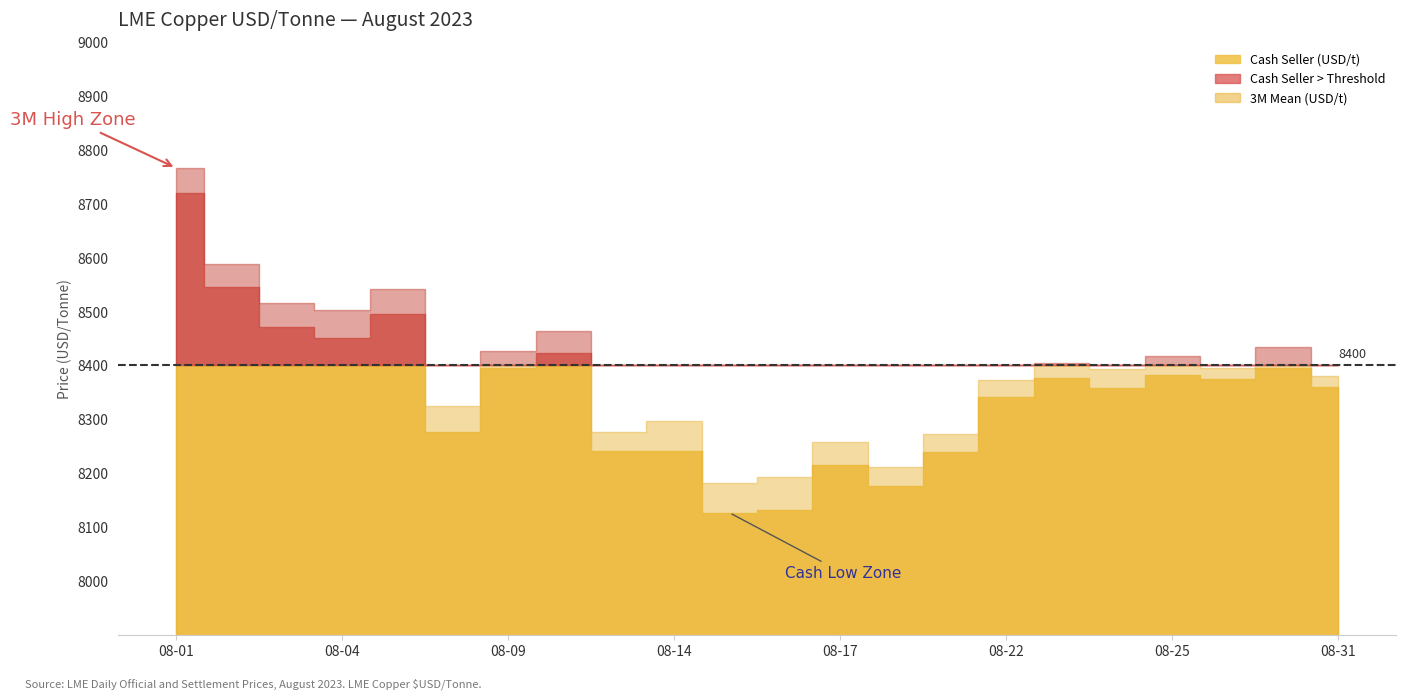

In Cash Seller (USD/t), how many points are higher than both neighbors (excluding endpoints)?

6